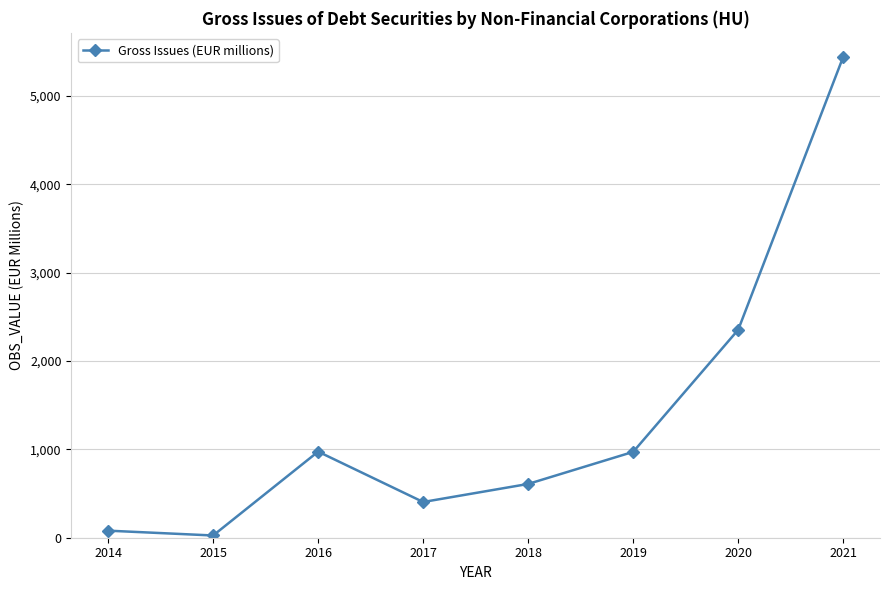

Which category has the highest value across all series?

2021